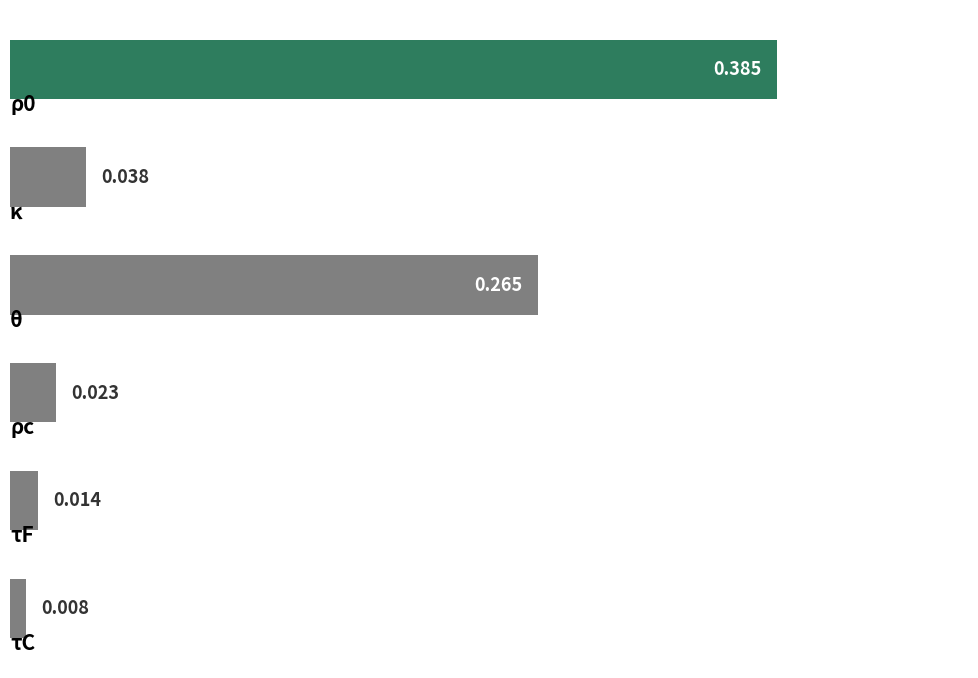

What is the sum of all values?

0.7